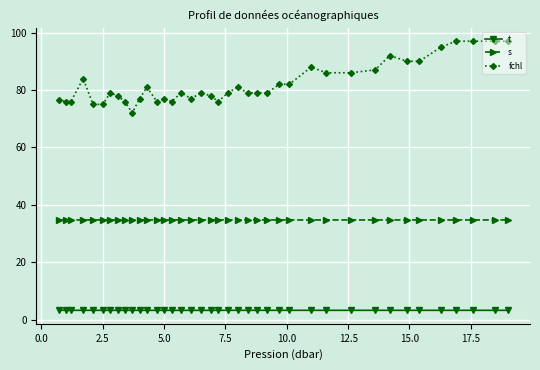

Which series has the largest total across all categories?

fchl